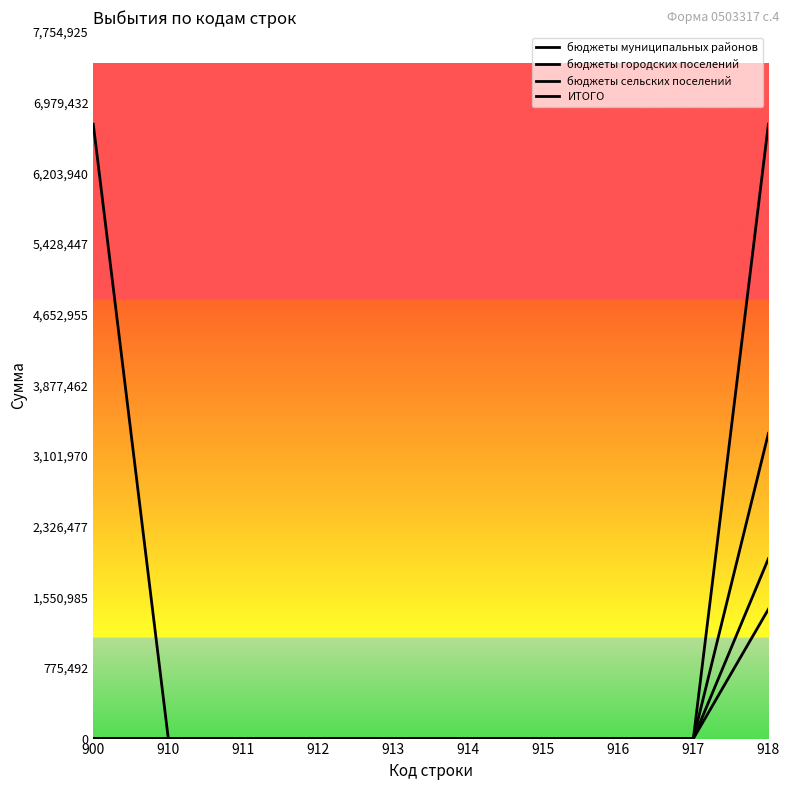

The value of бюджеты сельских поселений at 916 is 0.0. True or false?

True